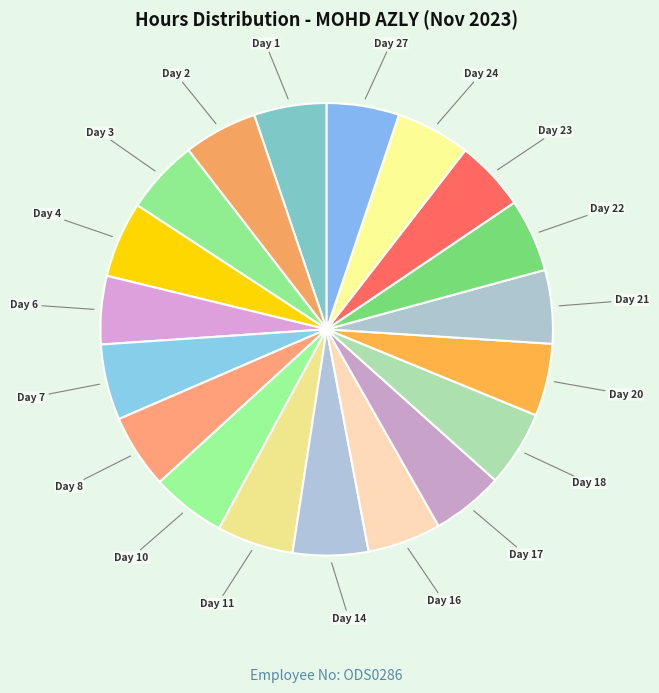

What is the smallest slice in the pie chart?

Day 6